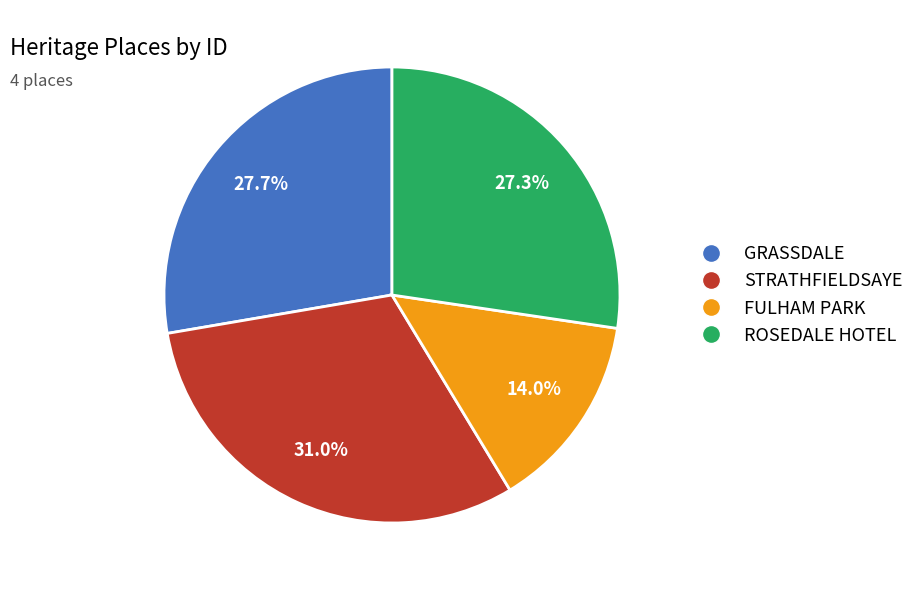

Which slice is the smallest?

FULHAM PARK